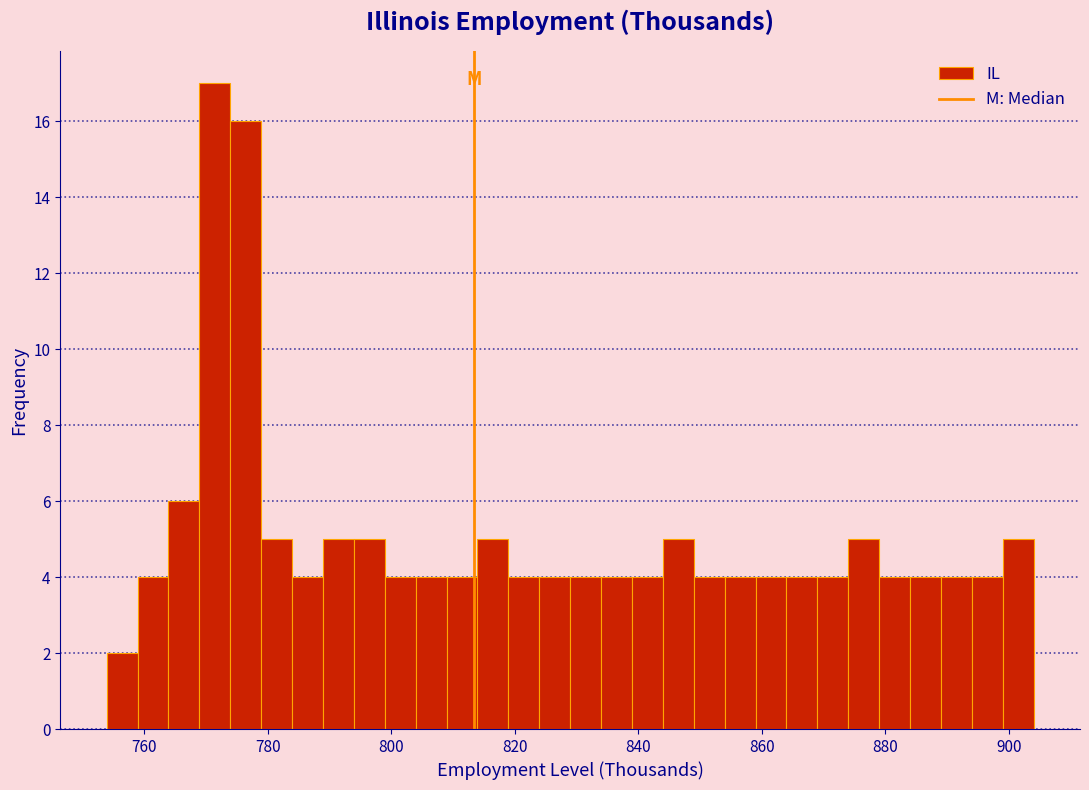

Around what value on the x-axis is the tallest bar? Give the approximate position of its centre, as read against the axis.

772